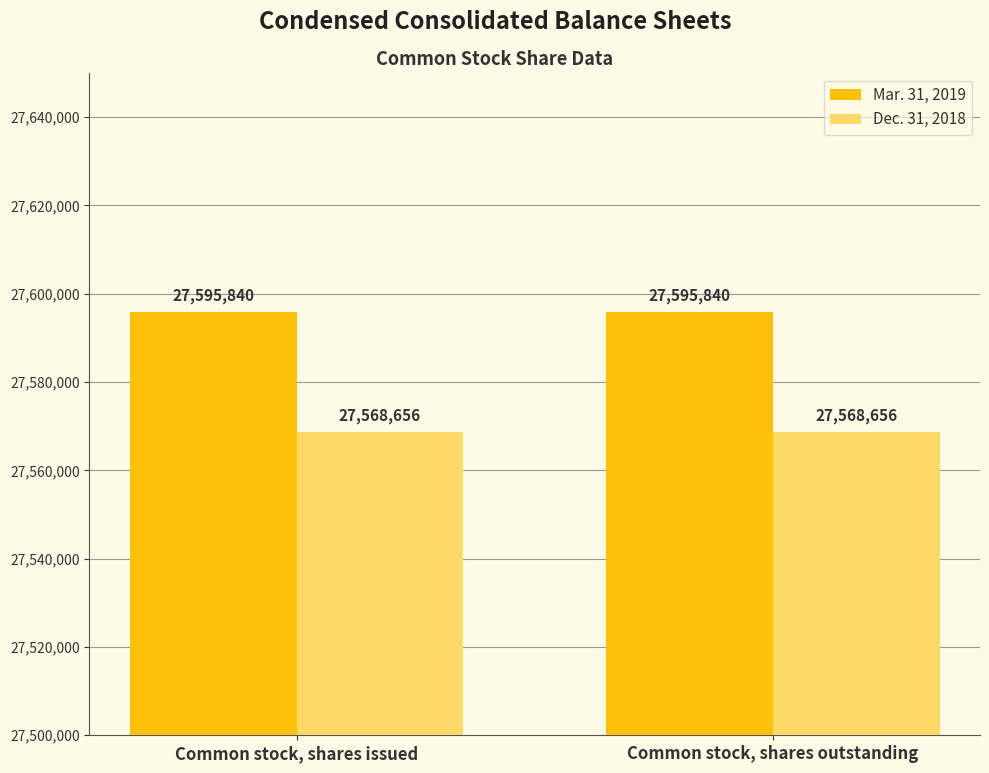

What is the label of the 2nd bar from the left?

Common stock, shares outstanding